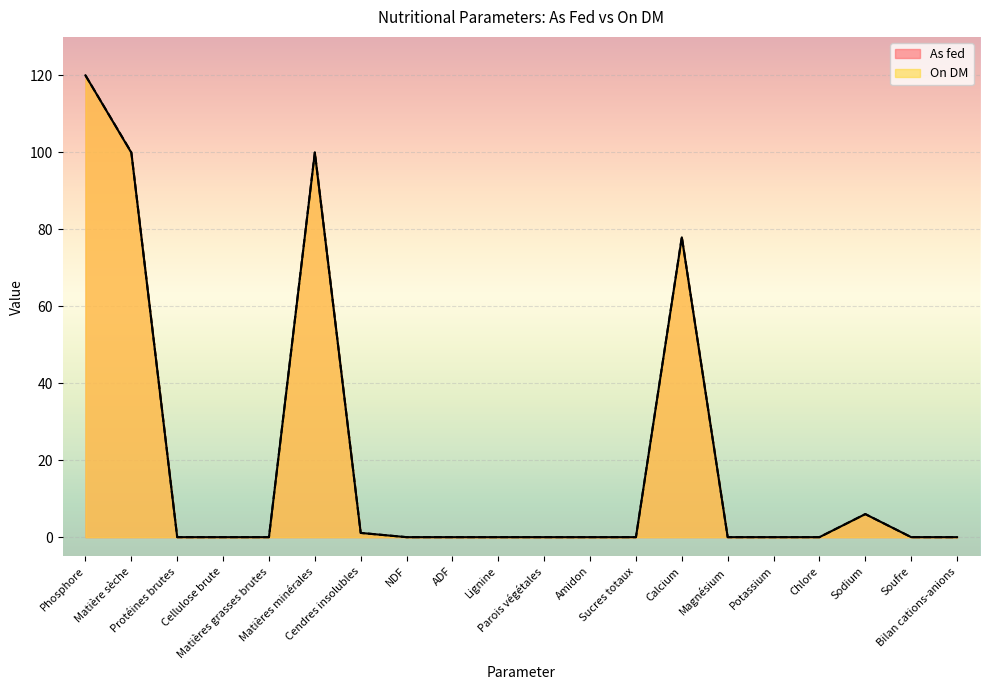

Between Cellulose brute and Potassium, which is larger?

Cellulose brute